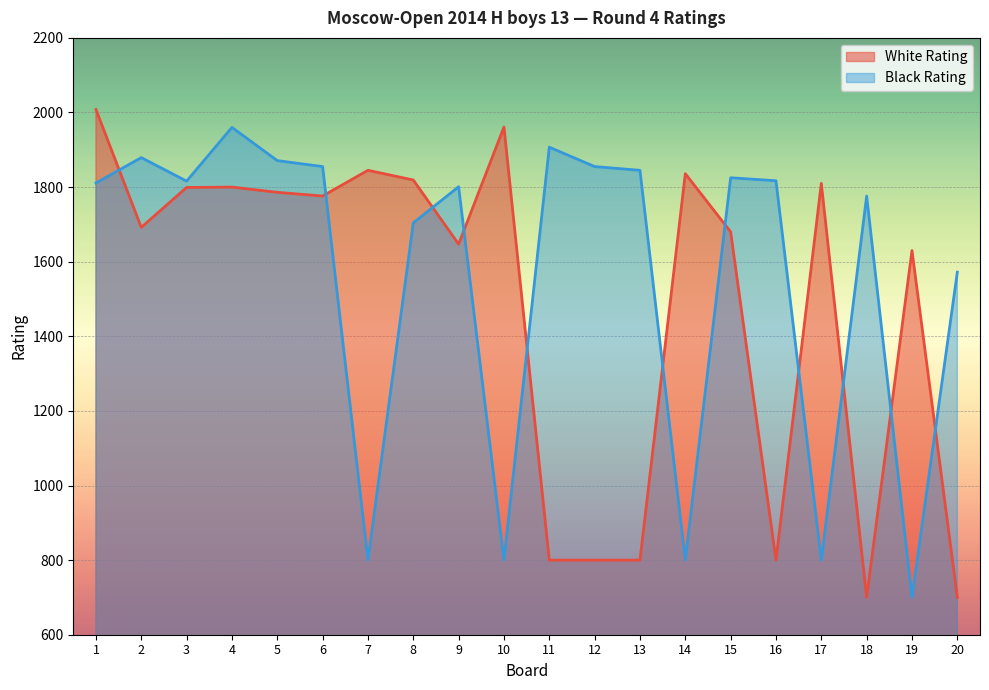

List the labels in order of White Rating value, largest first.

1, 10, 7, 14, 8, 17, 4, 3, 5, 6, 2, 15, 9, 19, 11, 12, 13, 16, 18, 20